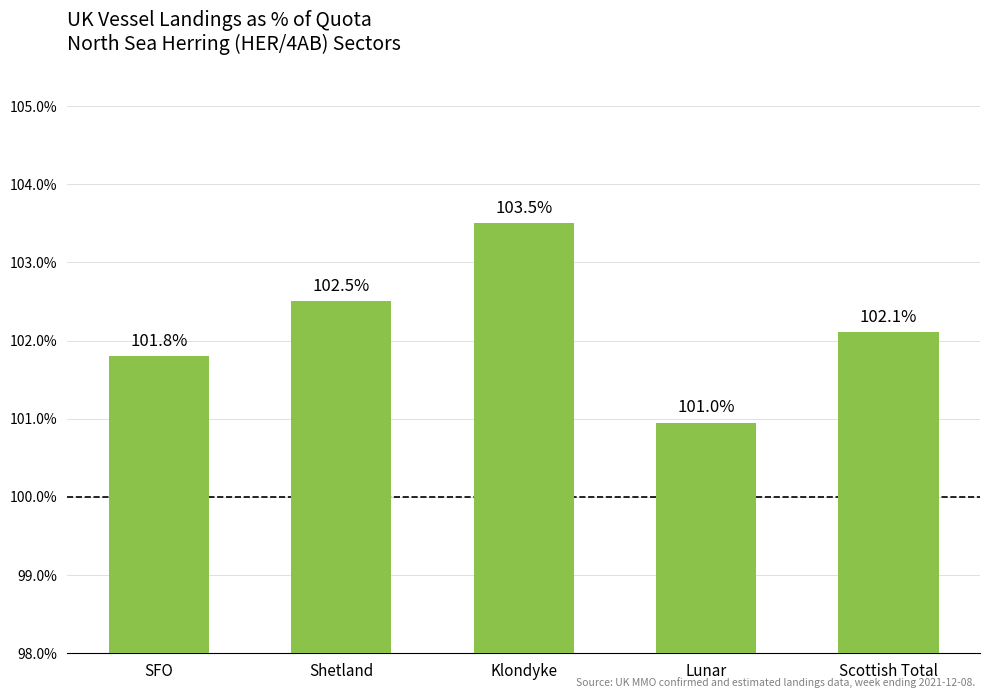

Reading left to right, what are all the values shown in this chart?

SFO=101.8	Shetland=102.5	Klondyke=103.5	Lunar=101.0	Scottish Total=102.1